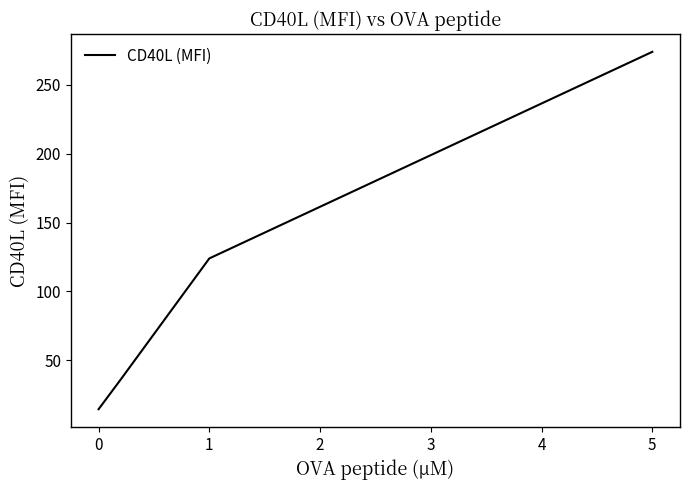

What is the difference between the maximum and second lowest values?

237.9